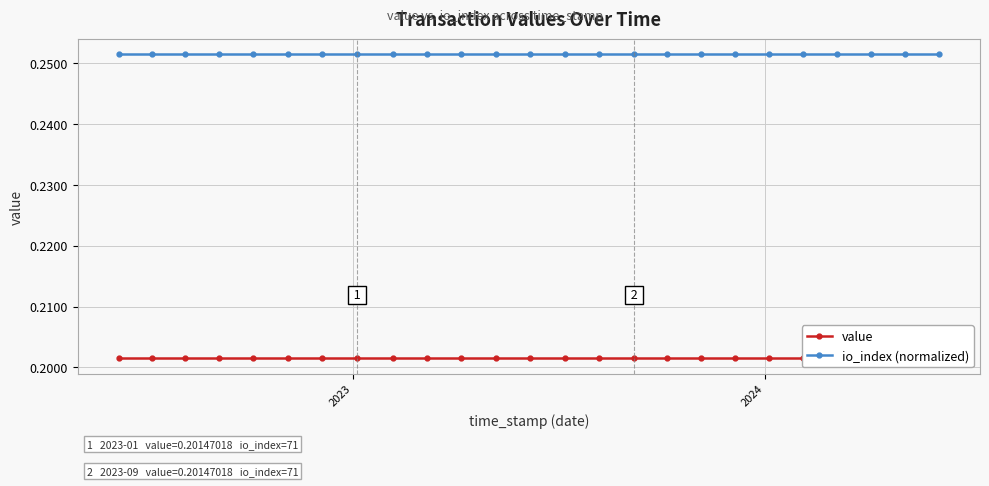

At which label does value reach its minimum?

2023